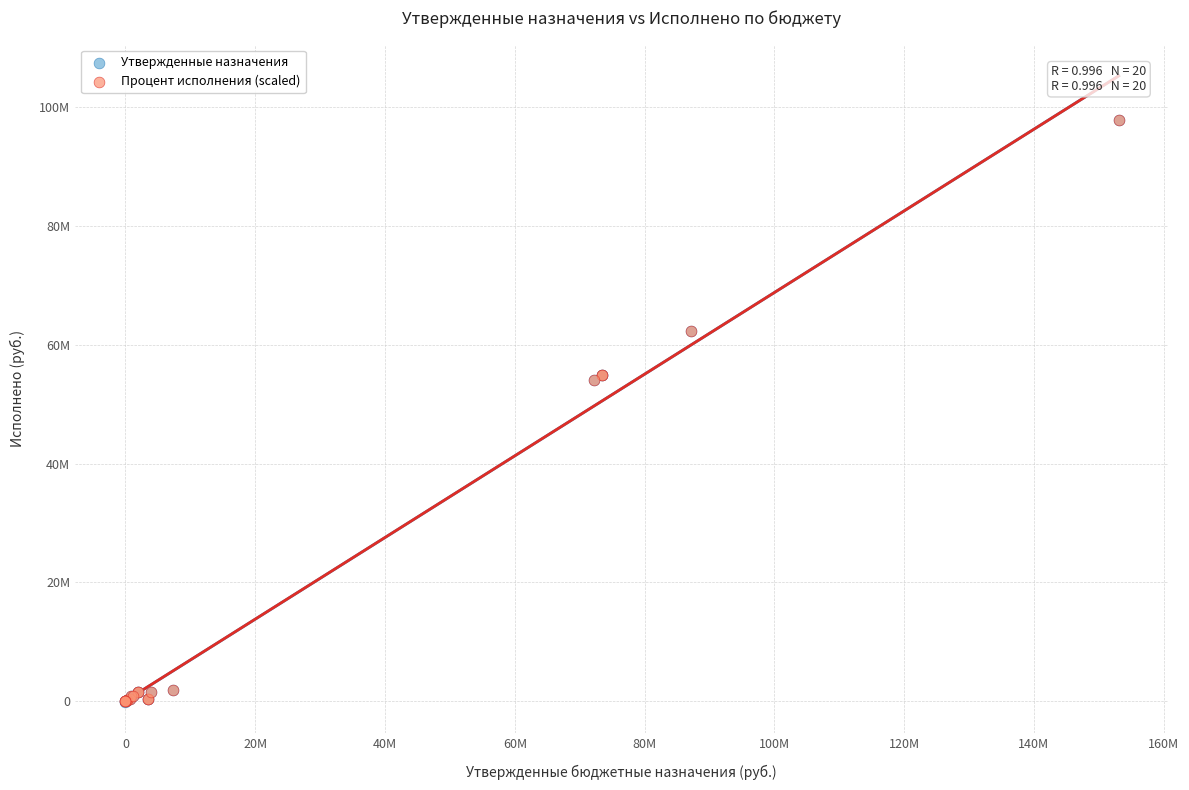

What are all the series names shown in the legend?

Утвержденные назначения, Процент исполнения (scaled)